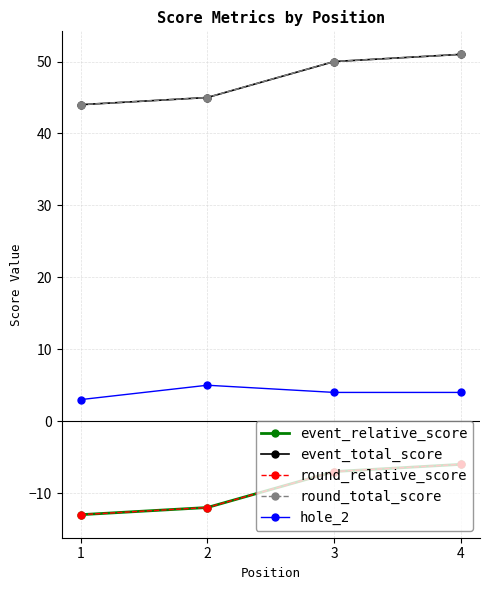

Does the chart have visible grid lines?

Yes